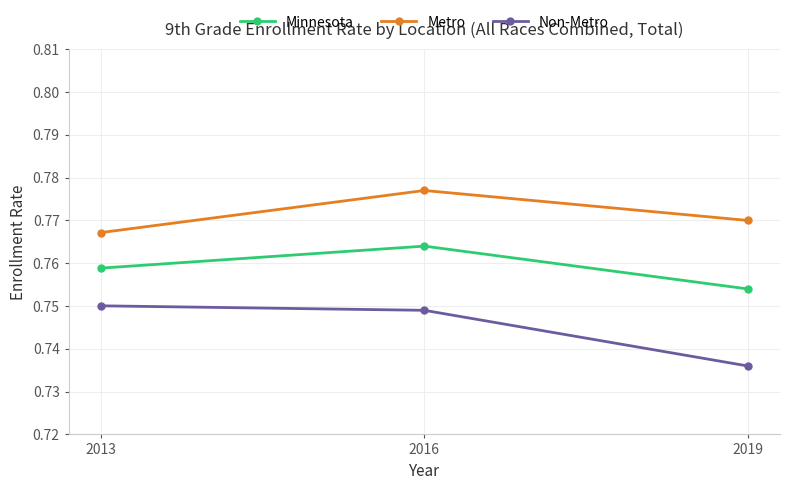

The value of Metro at 2016 is 0.2. True or false?

False